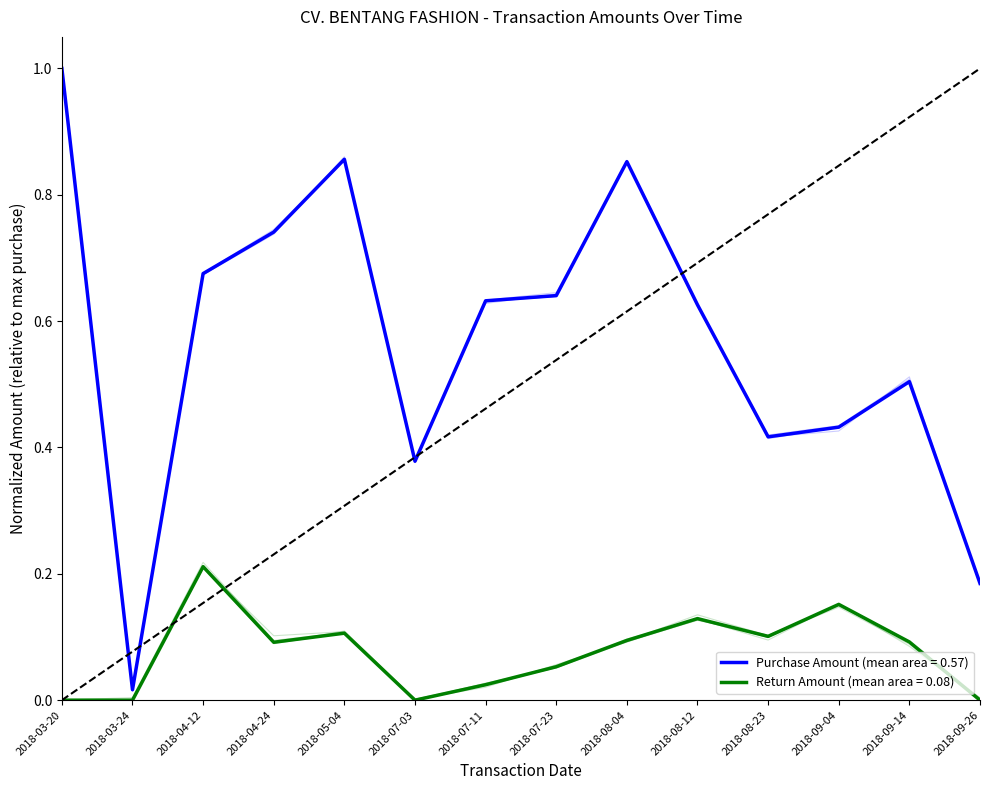

Is this an area chart (filled region under the line)?

No